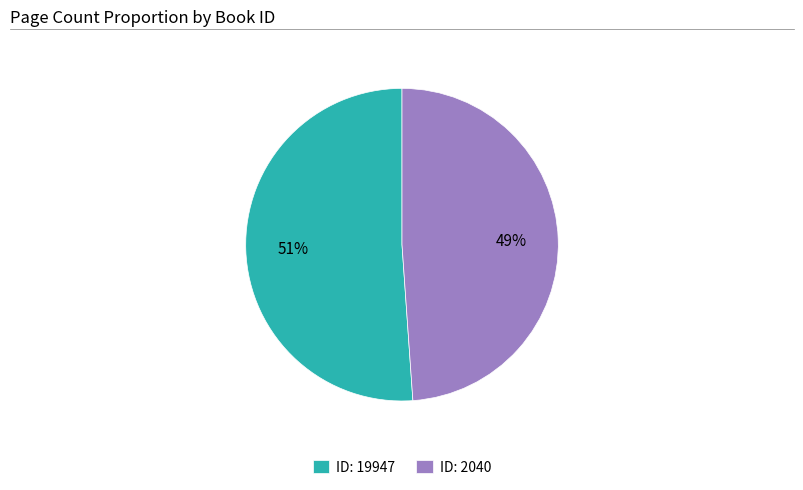

Which slice is the smallest?

ID: 2040